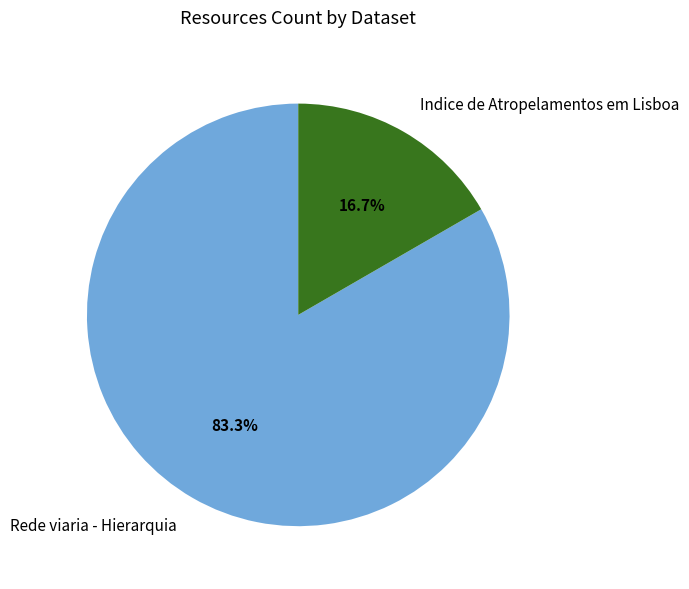

Combined, what portion of the pie is Indice de Atropelamentos em Lisboa and Rede viaria - Hierarquia?

100.0%